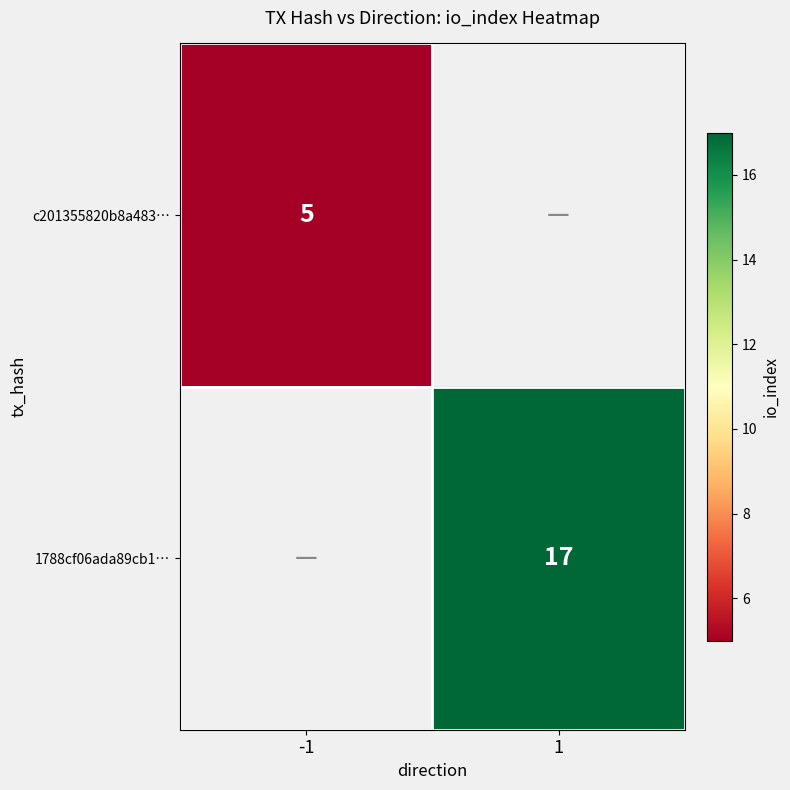

Is it true that c201355820b8a483… equals 9 at -1?

False